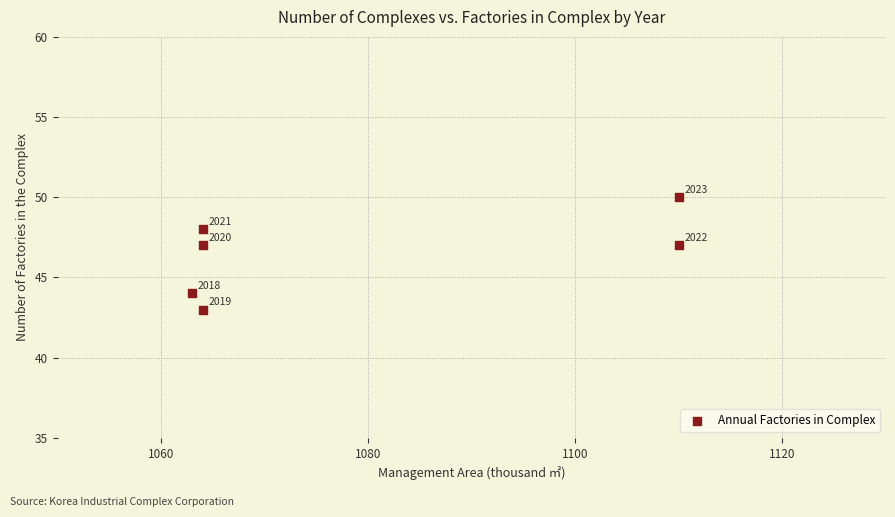

What is the range of X values (max minus min)?

47